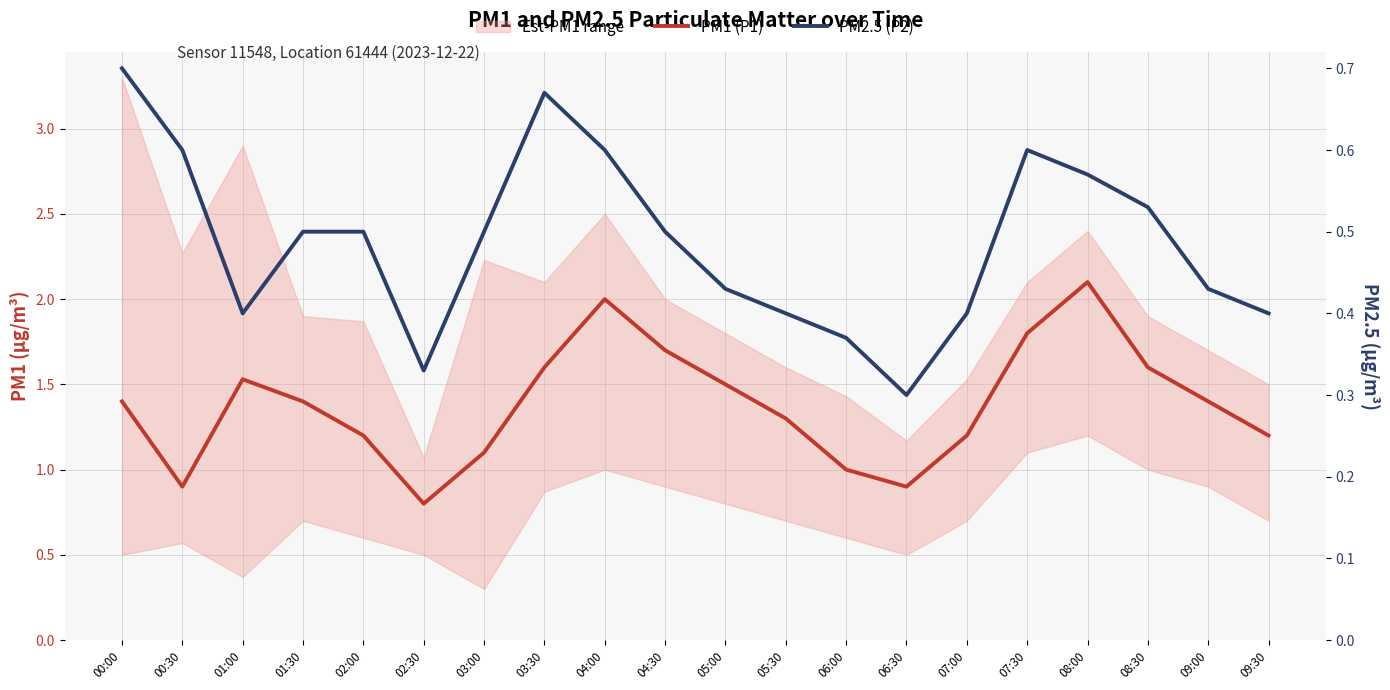

What is the value of the PM2.5 (P2) point at the 10th from the left?

0.5